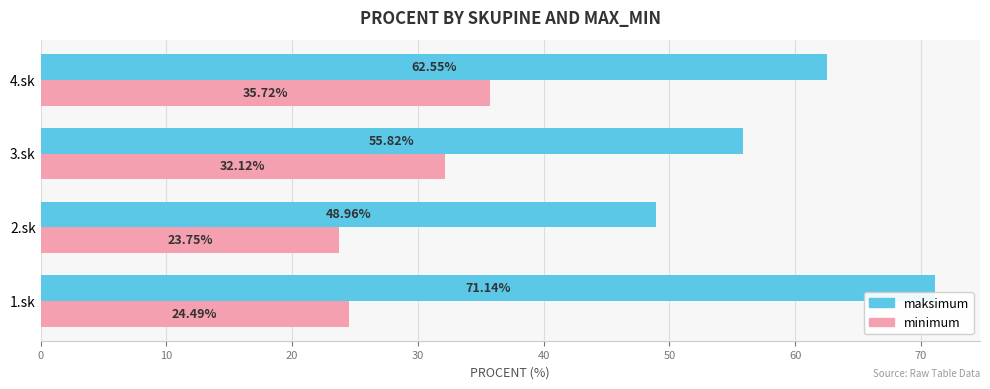

At 4.sk, list the series in order from smallest to largest.

minimum, maksimum